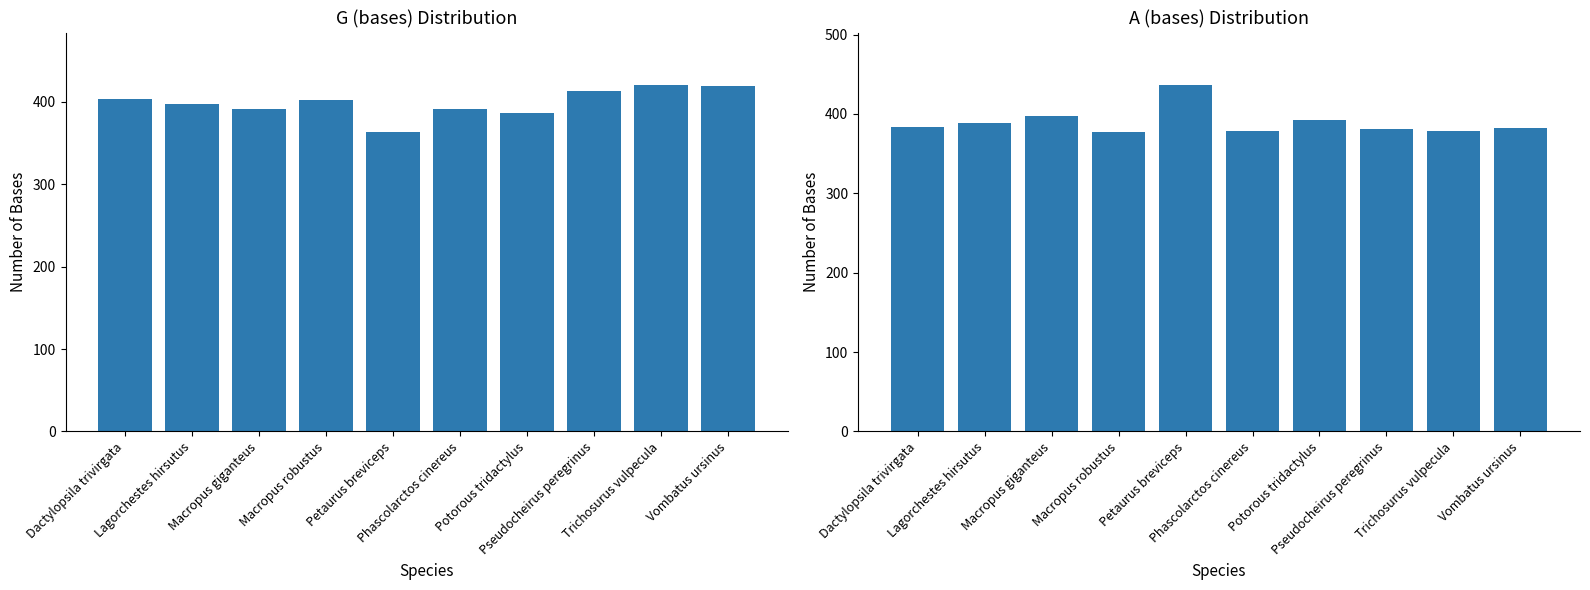

What is the value of the G (bases) bar at the 9th from the left?

421